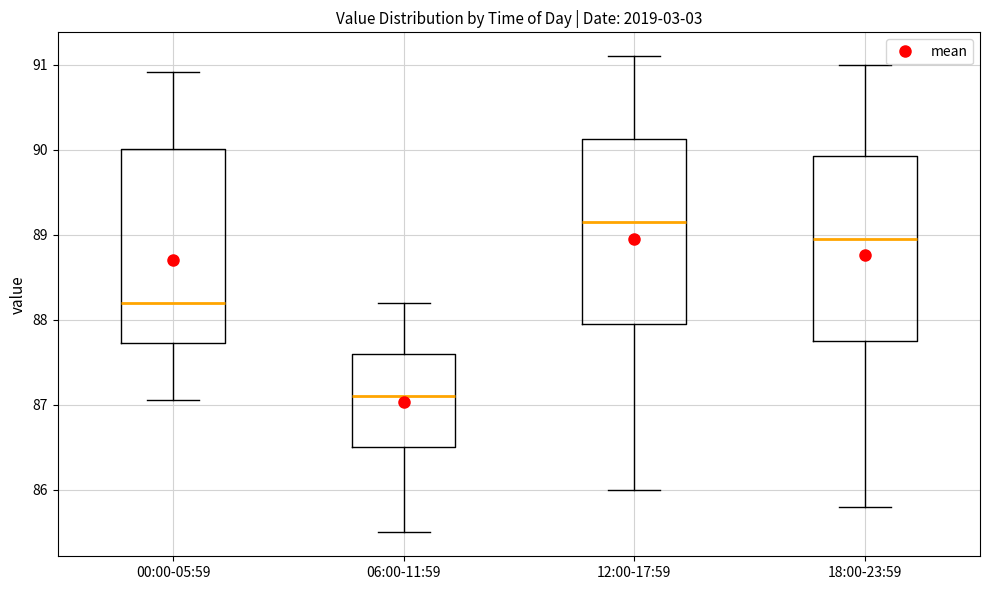

Which box is the tallest, from its lower edge to its upper edge?

00:00-05:59